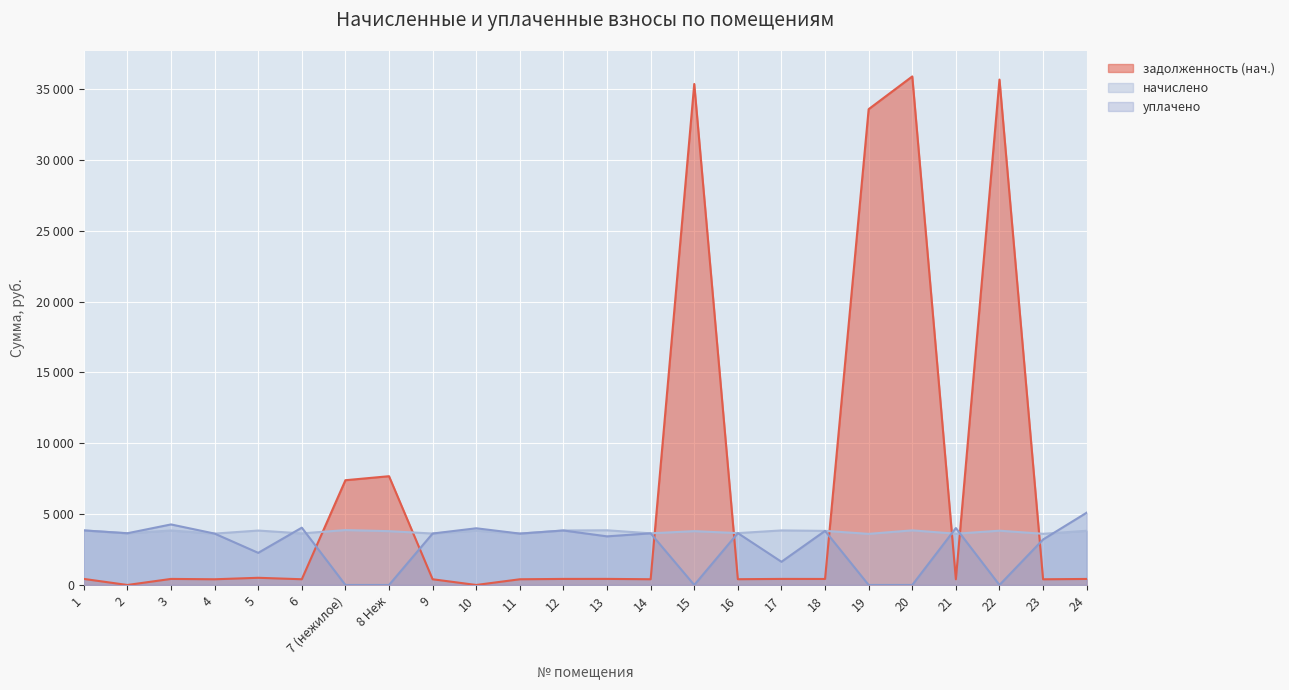

What are all the series names shown in the legend?

задолженность (нач.), начислено, уплачено